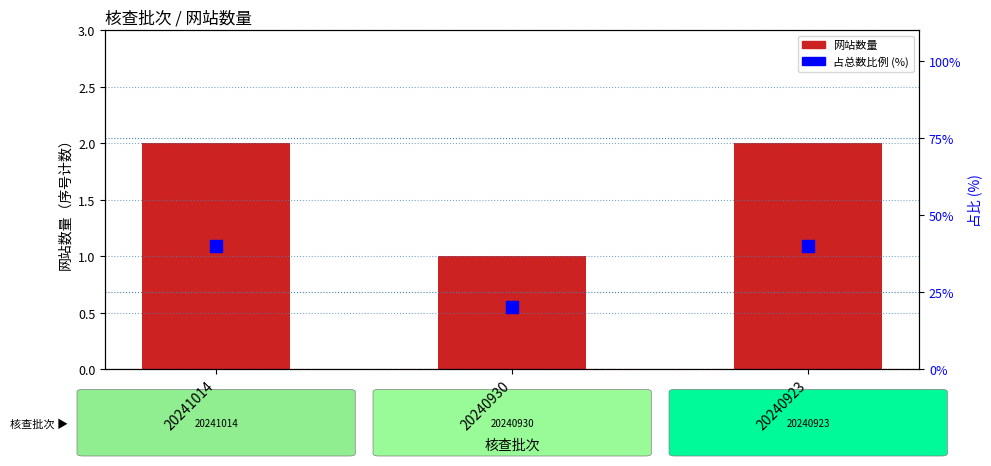

Rank the series by their average value, from highest to lowest.

占比 (%), 网站数量